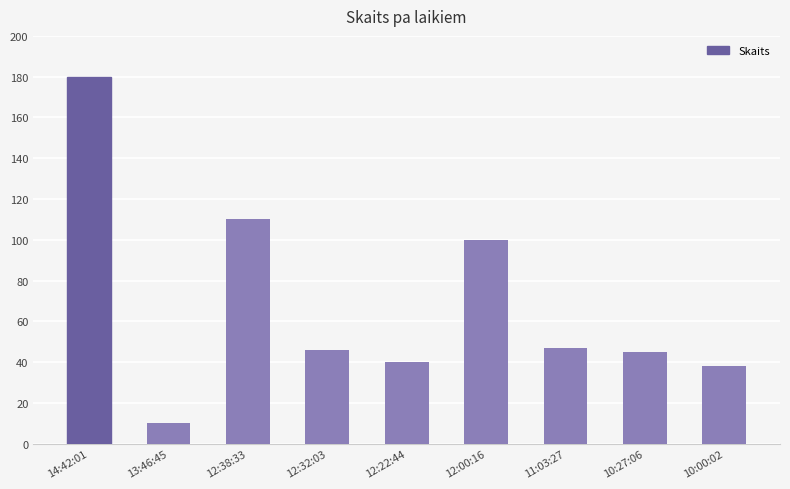

Where does the data first go above 46?

14:42:01